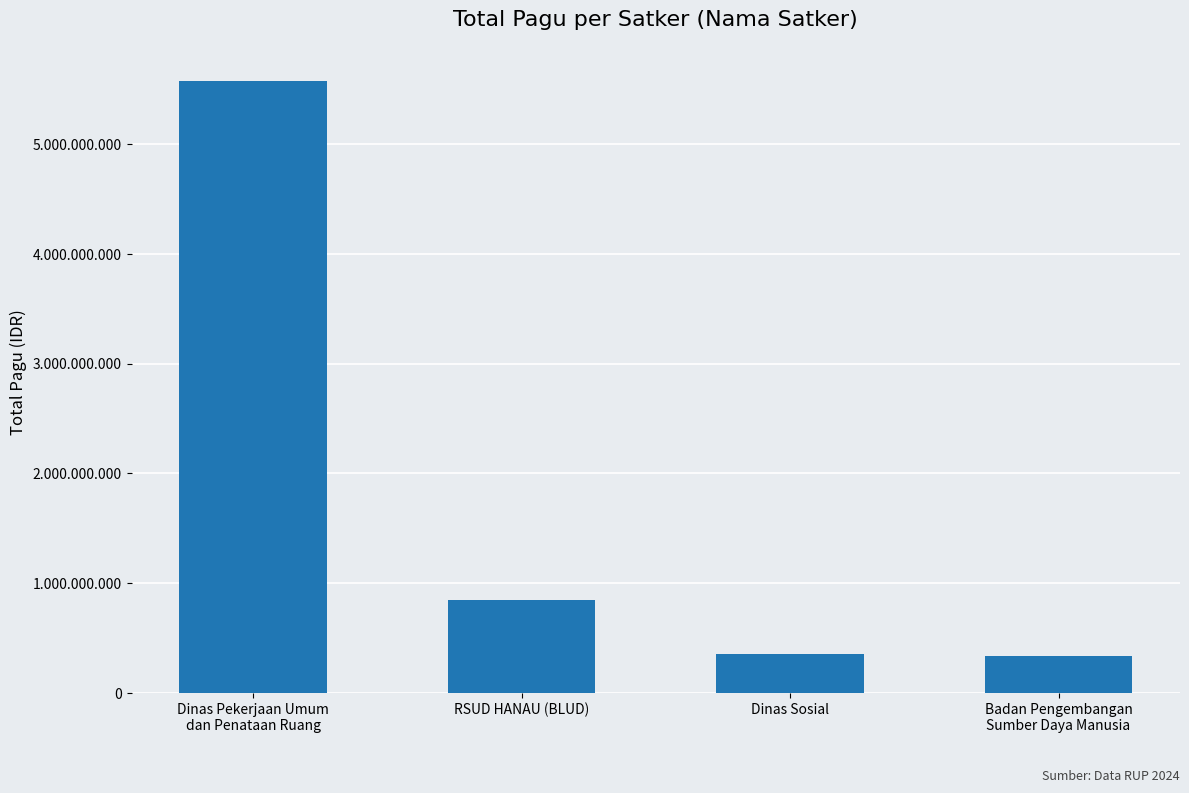

Are the bars grouped side by side (vs. stacked)?

No